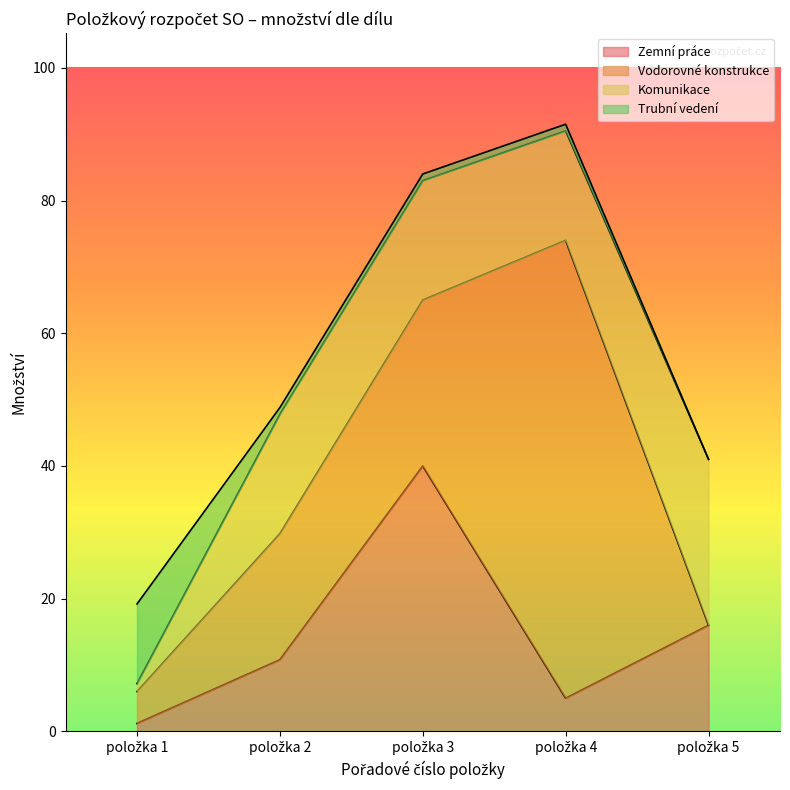

How many intersections are there between Komunikace and Vodorovné konstrukce?

1